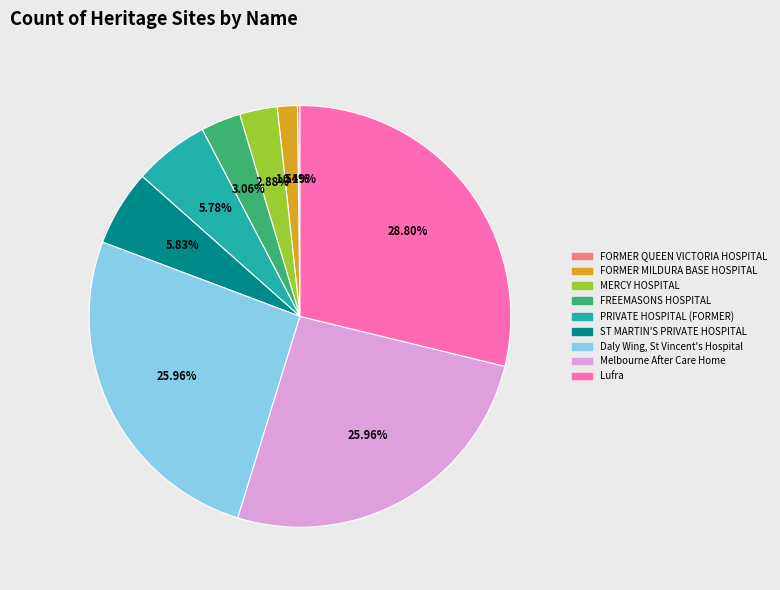

Between Lufra and ST MARTIN'S PRIVATE HOSPITAL, which is larger?

Lufra